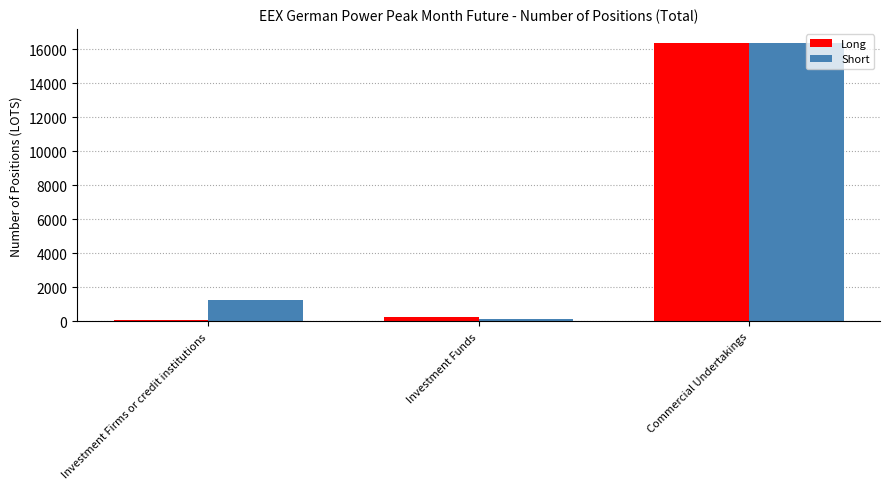

What is the approximate value of Long at Commercial Undertakings?

16355